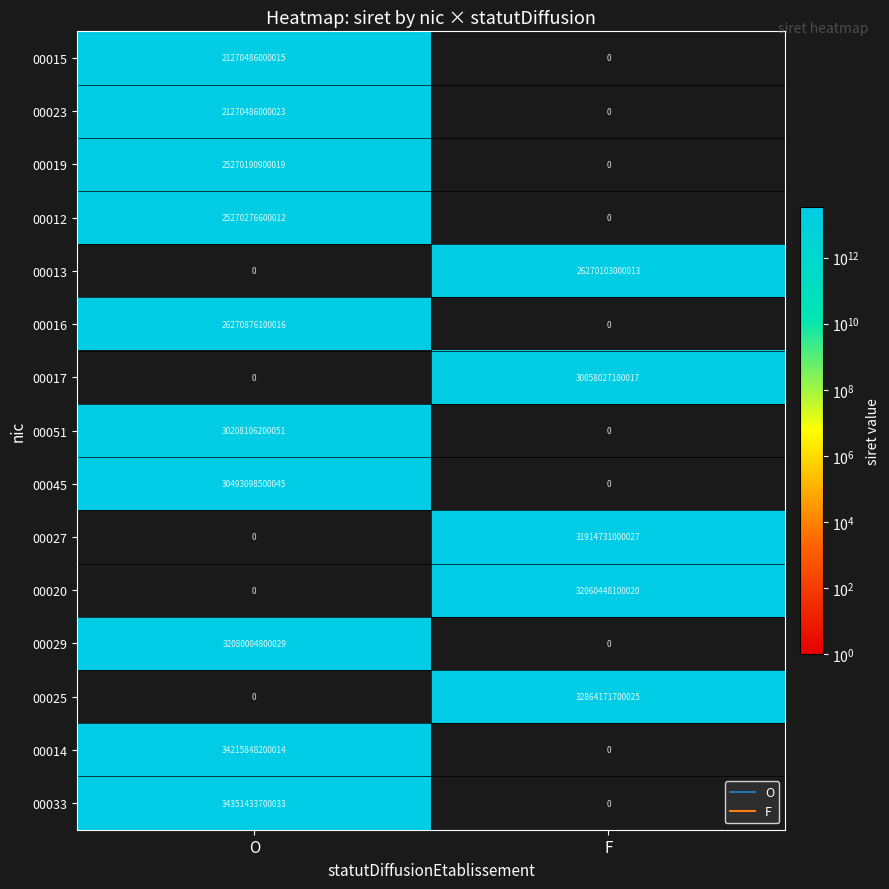

Which series changed the most between O and F?

00033